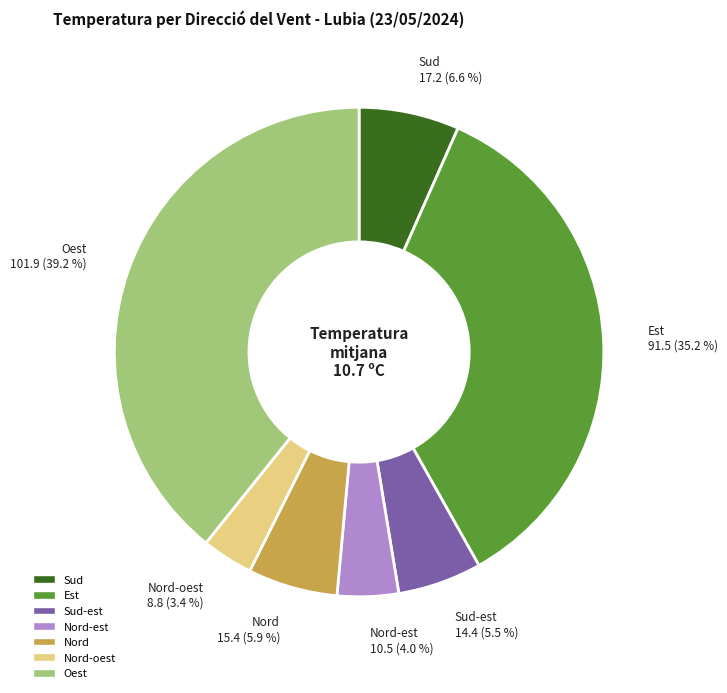

Does any single category account for the majority?

No